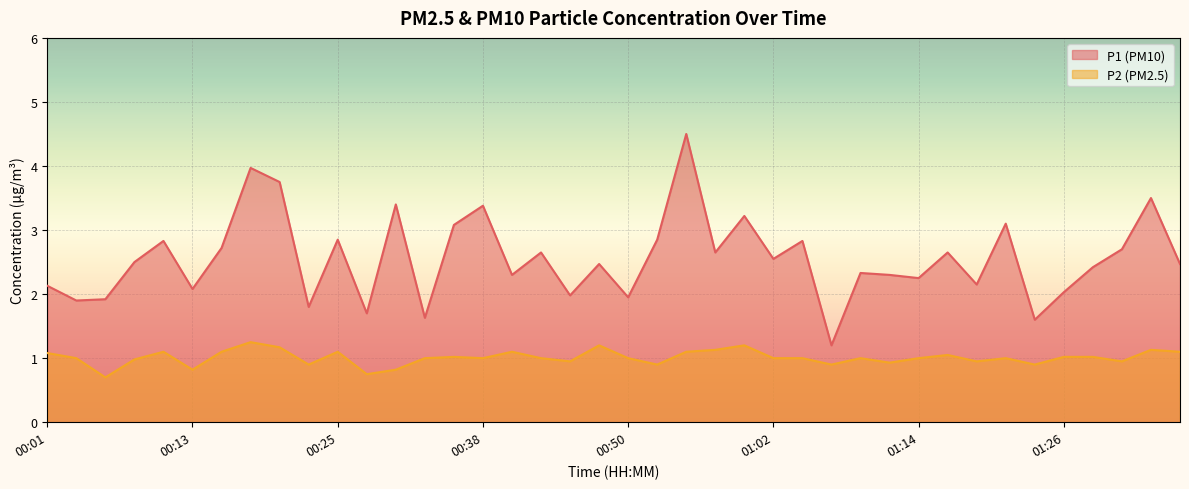

Rank the series by their maximum value, from lowest to highest.

P2 (PM2.5), P1 (PM10)